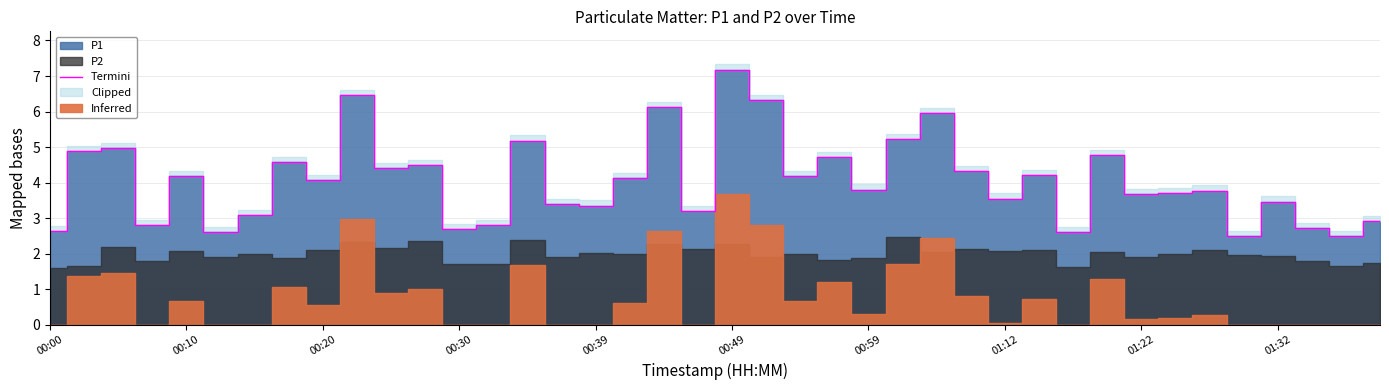

How many data points are less than 4?

20